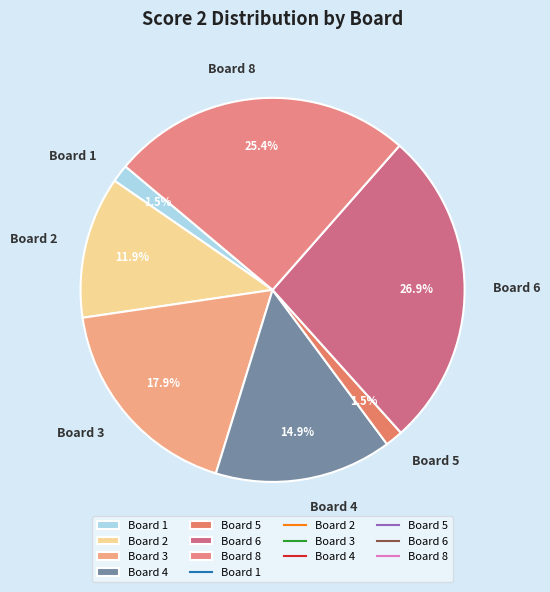

Which category has the biggest portion of the pie?

Board 6